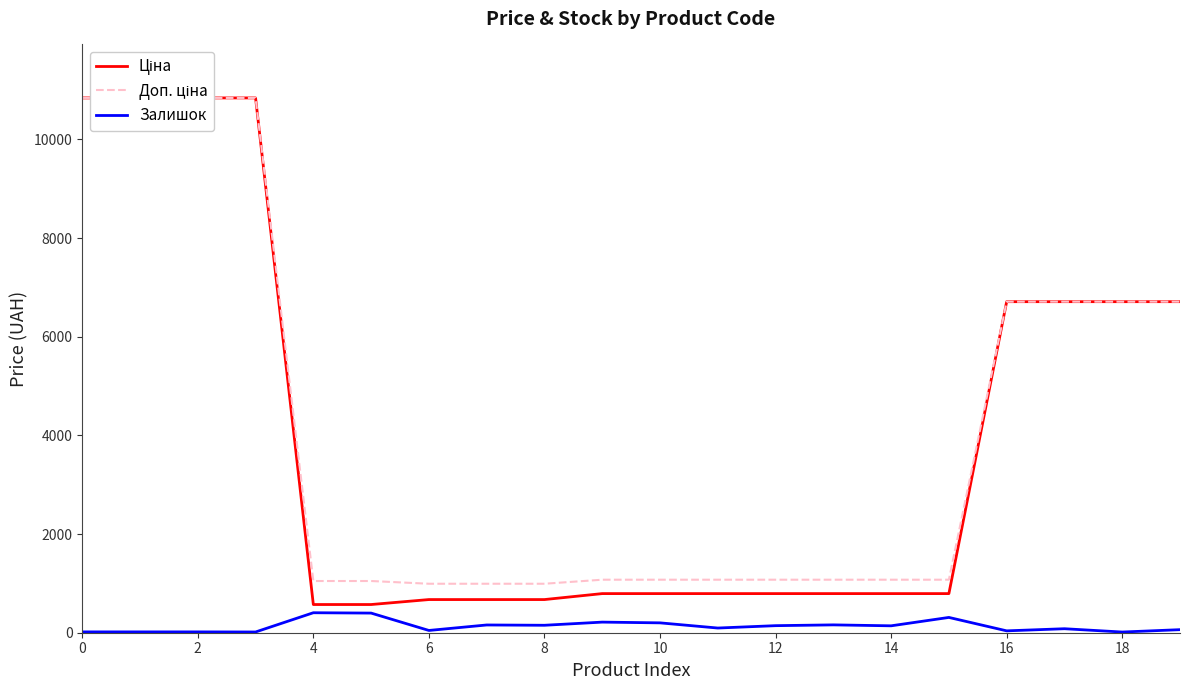

What is the minimum value for Ціна?

571.6